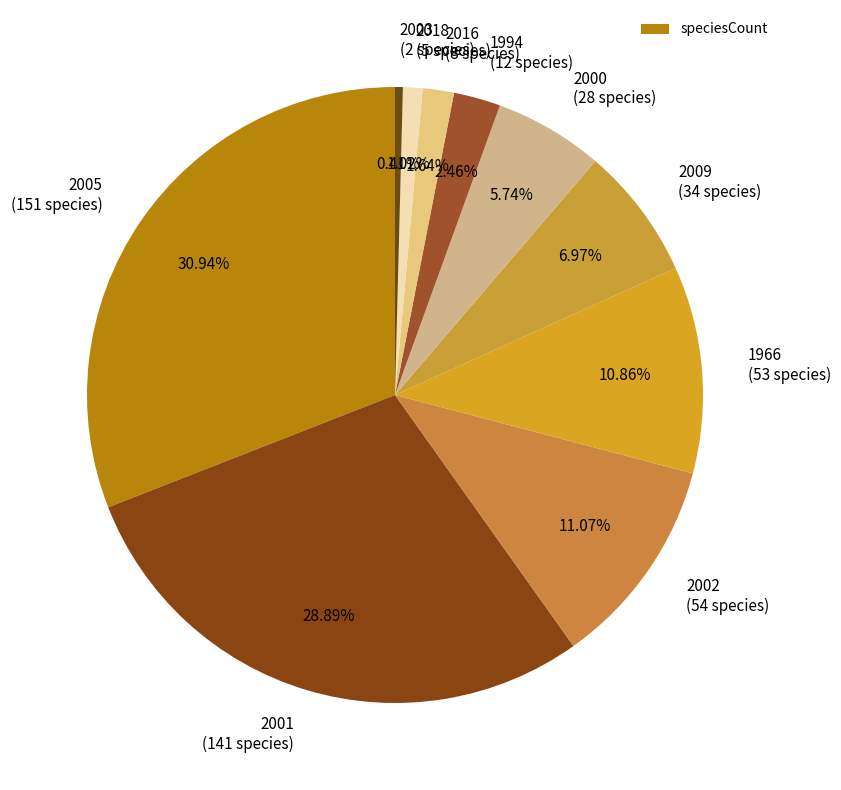

Do 2000 (28 species) and 2016 (8 species) together represent more than half of the pie?

No